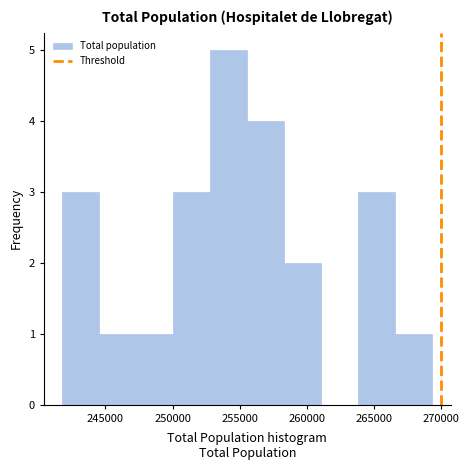

What is the height of the bar covering 250000 to 253000 on the x-axis? Neither the bar edges nor the heights are printed on the chart, so give them approximately, as read against the axes.

3